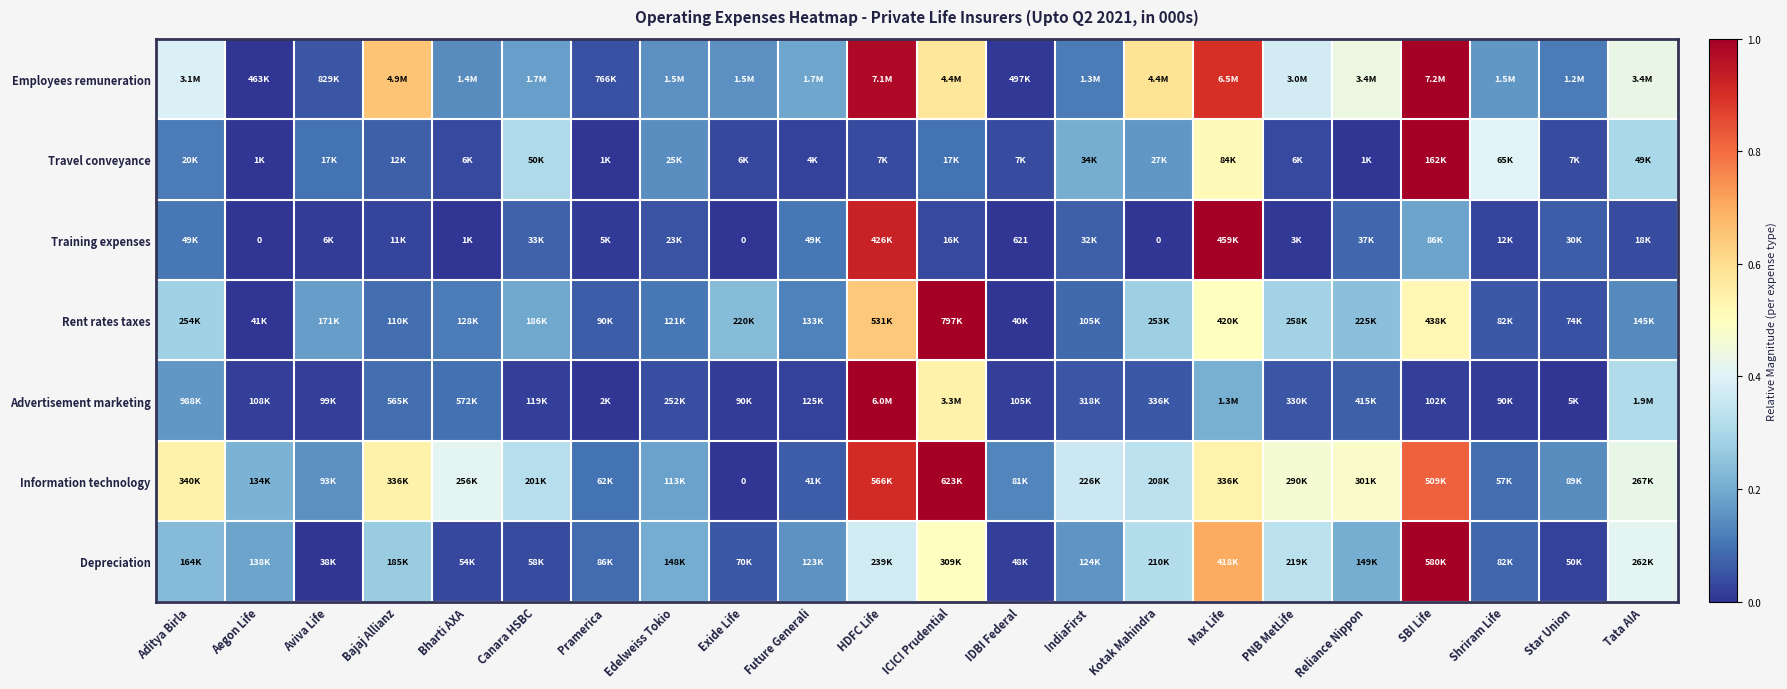

Is the value of Advertisement marketing at Bharti AXA greater than the value of Information technology at Reliance Nippon?

No